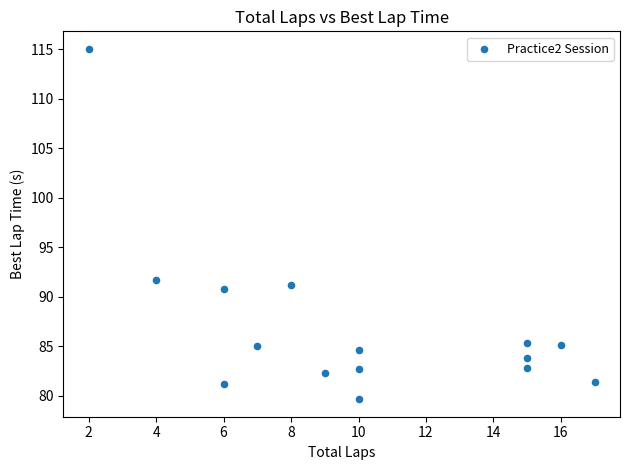

What is the range of X values (max minus min)?

15.0